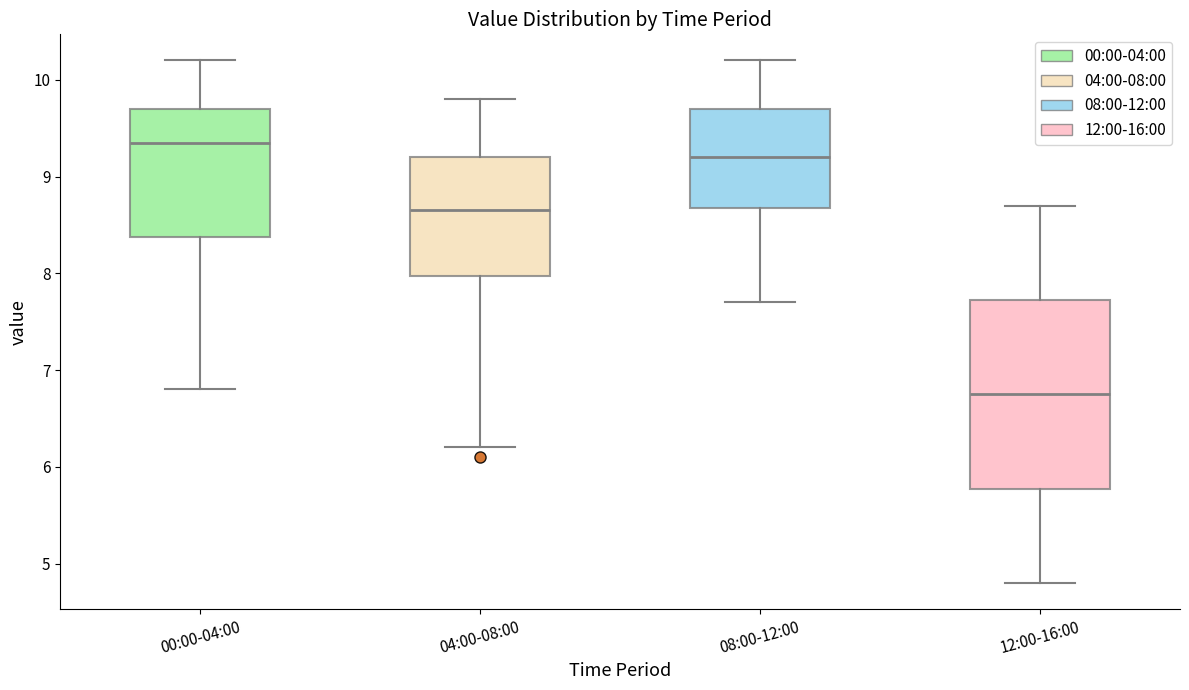

Which box is the tallest, from its lower edge to its upper edge?

12:00-16:00